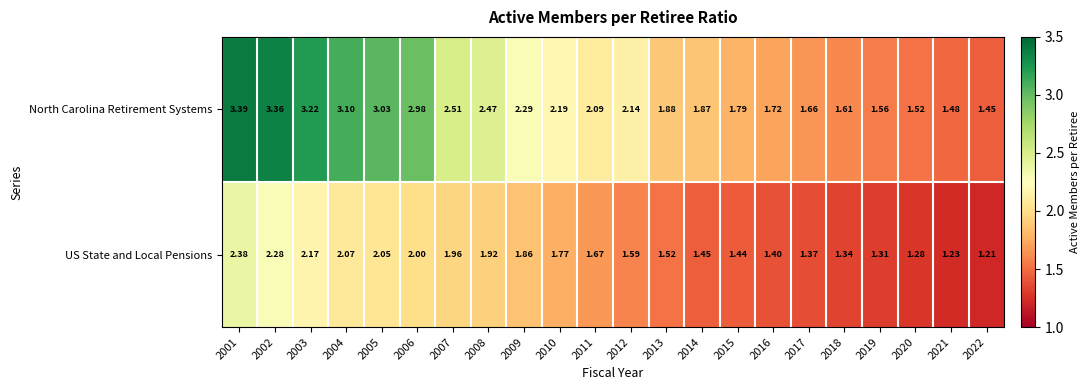

Between 2006 and 2013, which series saw the biggest shift?

North Carolina Retirement Systems